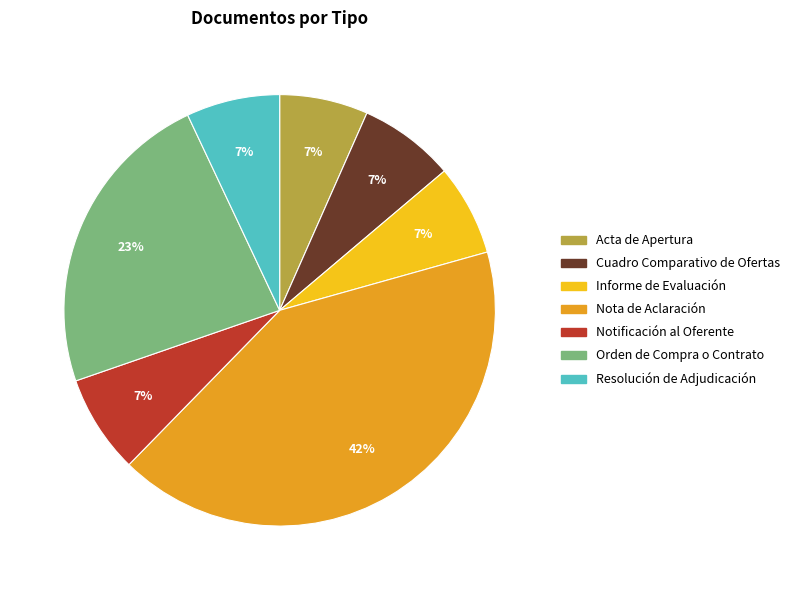

Count the number of slices in the pie.

7